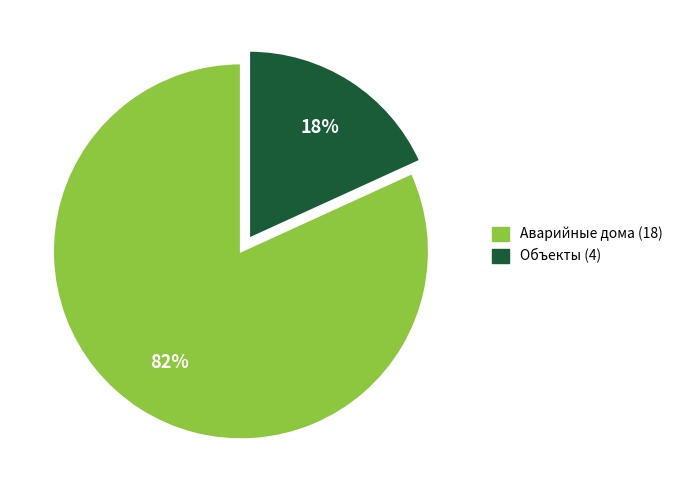

Is there any slice that represents more than half of the pie?

Yes